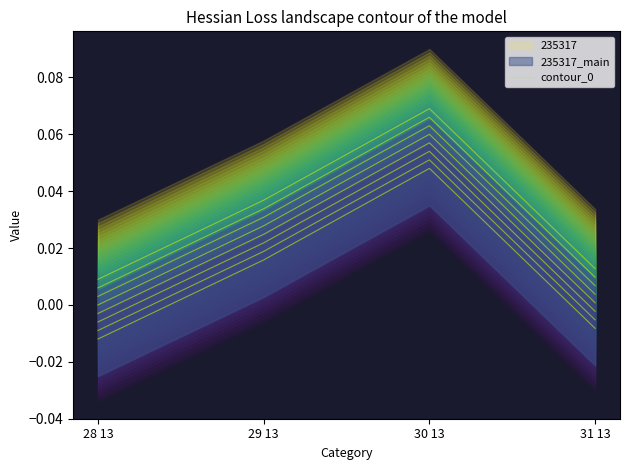

Where does the data first go above 0?

29 13